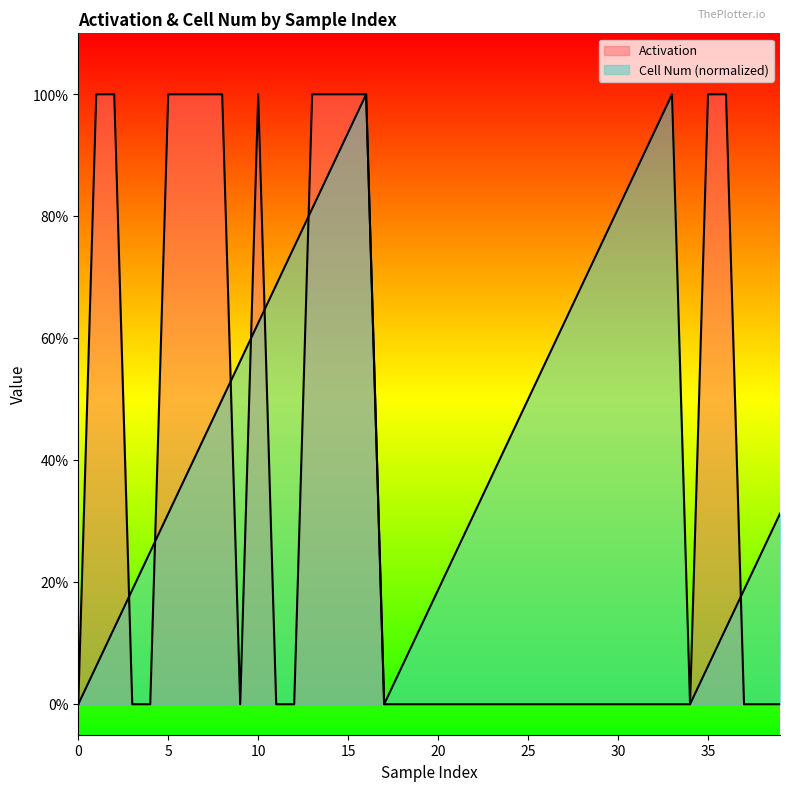

How many intersections are there between Activation and Cell Num?

7